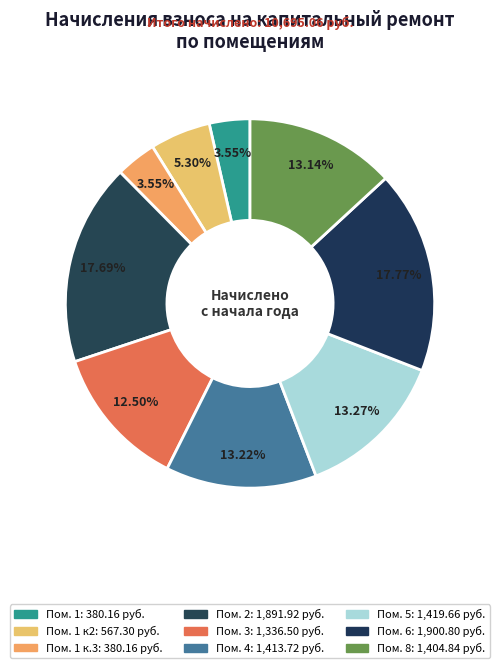

Count the number of slices in the pie.

9